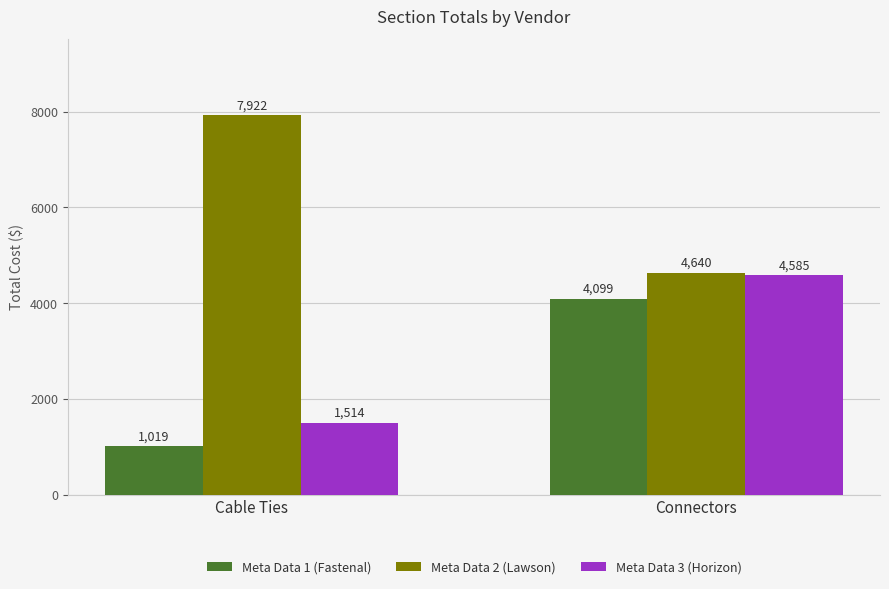

What is the sum of the Meta Data 2 (Lawson) values at Connectors and Cable Ties?

12561.9